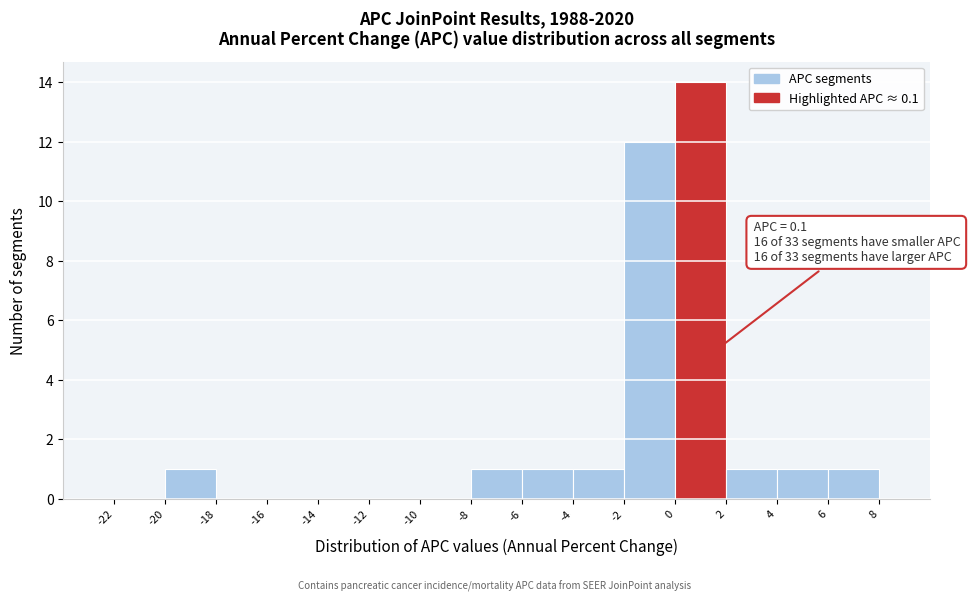

Which range on the x-axis has the tallest bar?

0 to 2